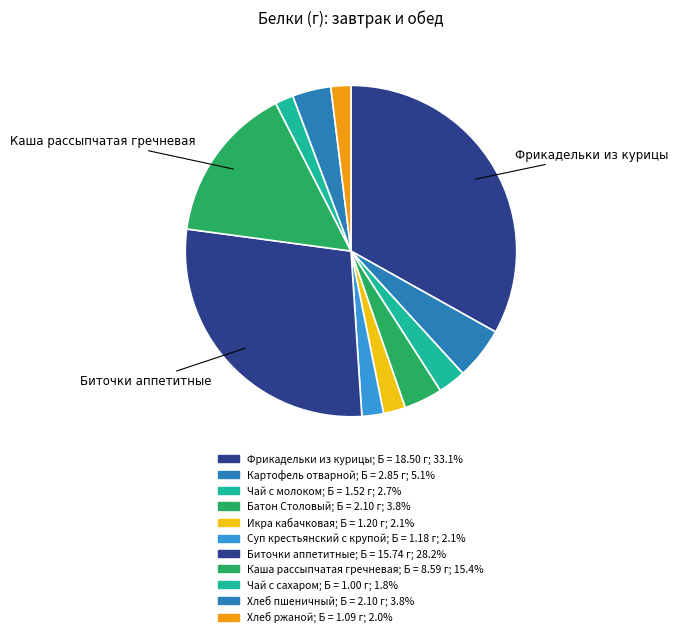

Count the number of slices in the pie.

11